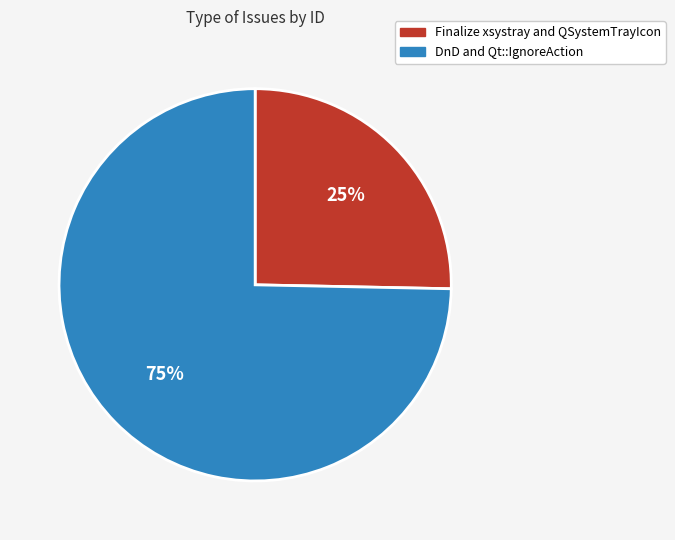

What is the majority slice?

DnD and Qt::IgnoreAction